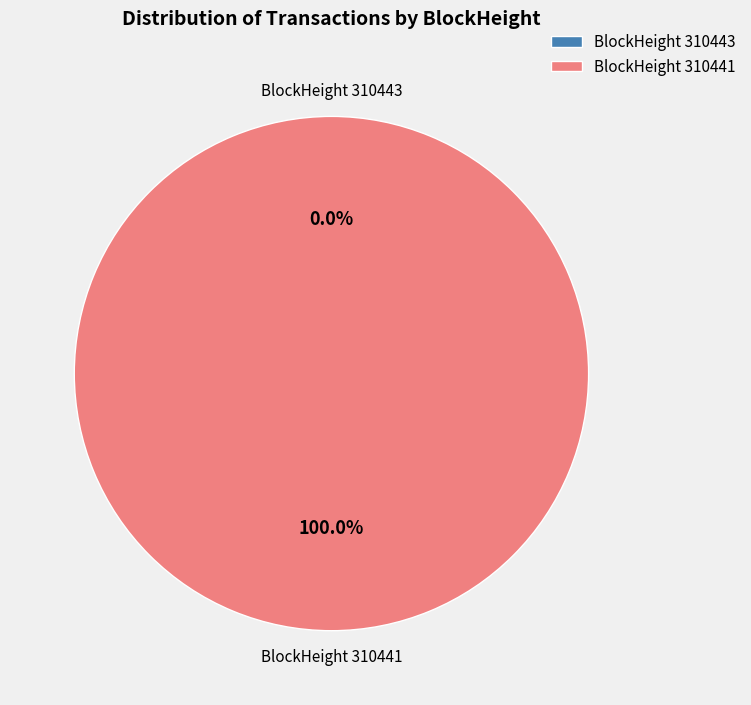

Does any single category account for the majority?

Yes